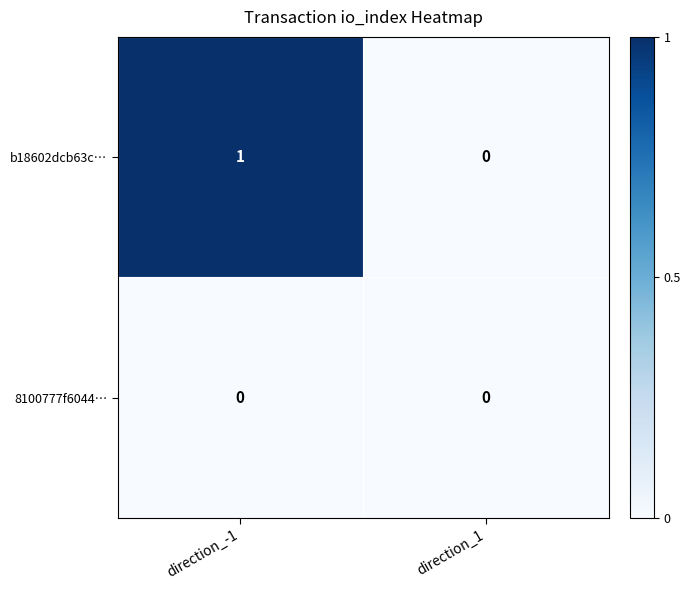

Which series has the largest total across all categories?

b18602dcb63c…